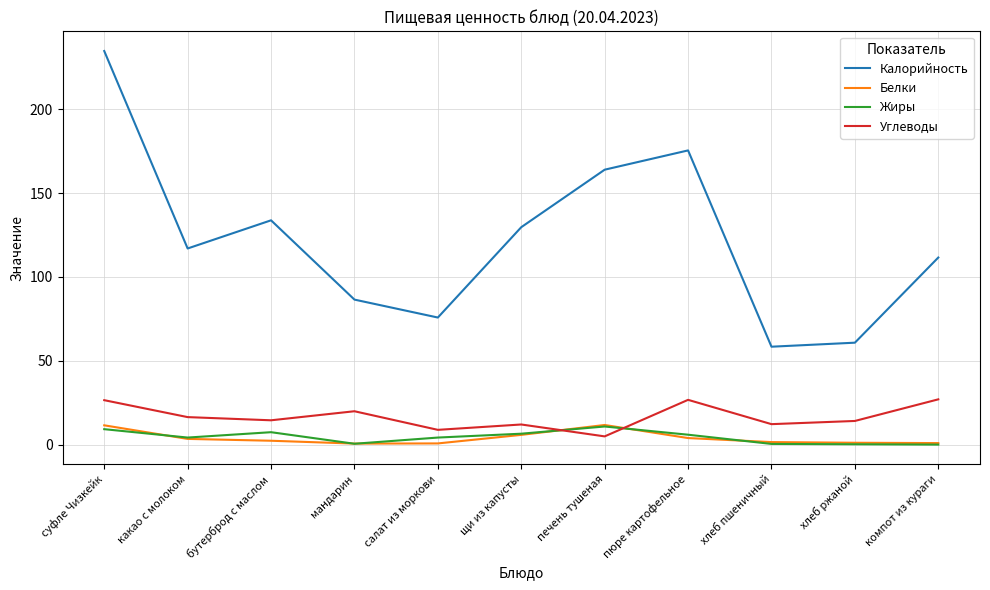

Between мандарин and щи из капусты, which series saw the biggest shift?

Калорийность